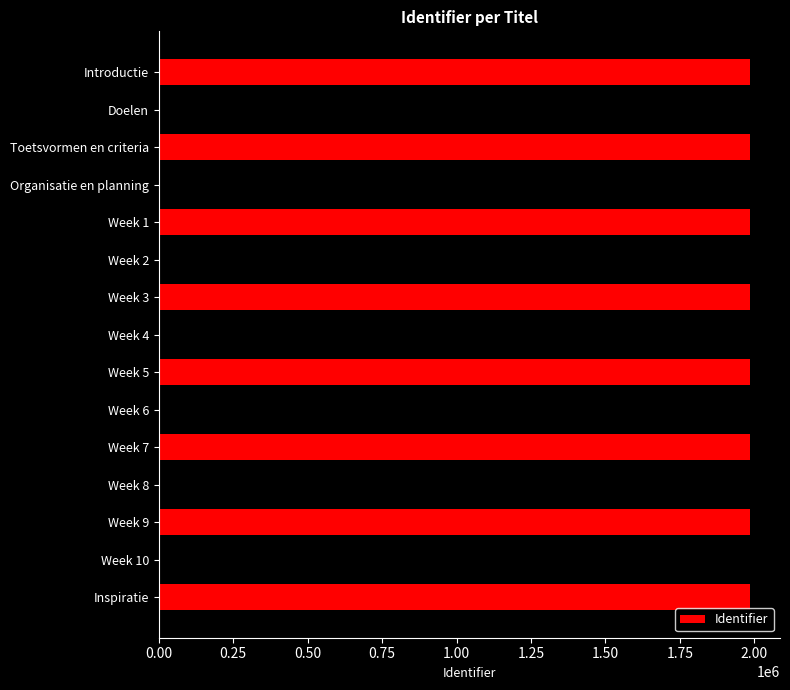

Approximately how many times larger is the value at Week 7 compared to Week 1?

1.0